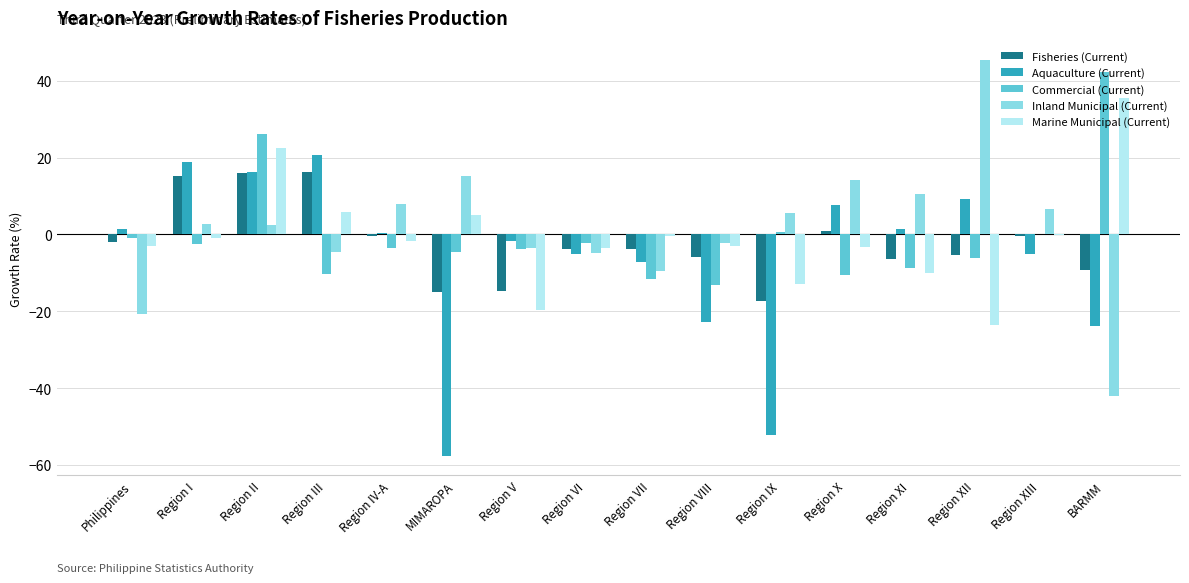

Are the bars grouped side by side (vs. stacked)?

Yes